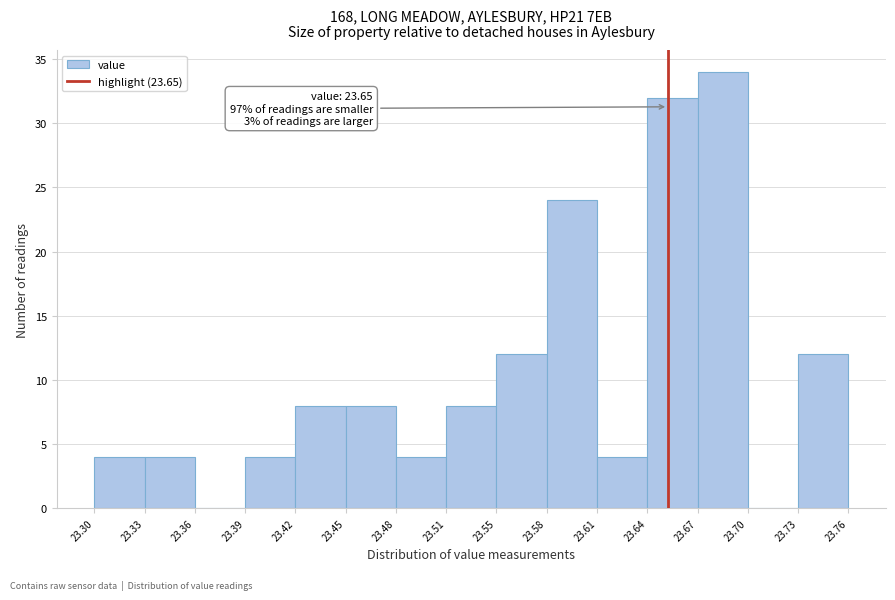

Which range on the x-axis has the tallest bar?

23.67 to 23.70